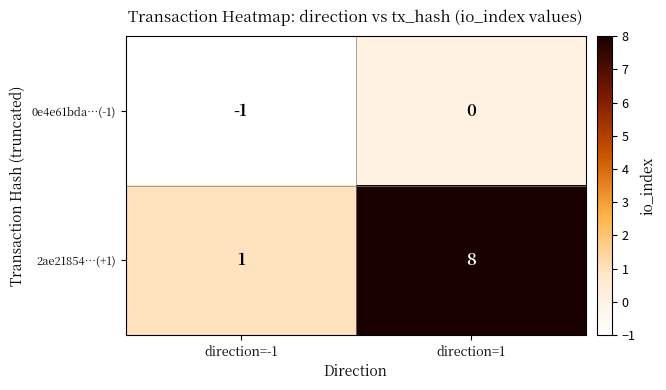

How many values in the 0e4e61bda…(-1) series are below 0?

1